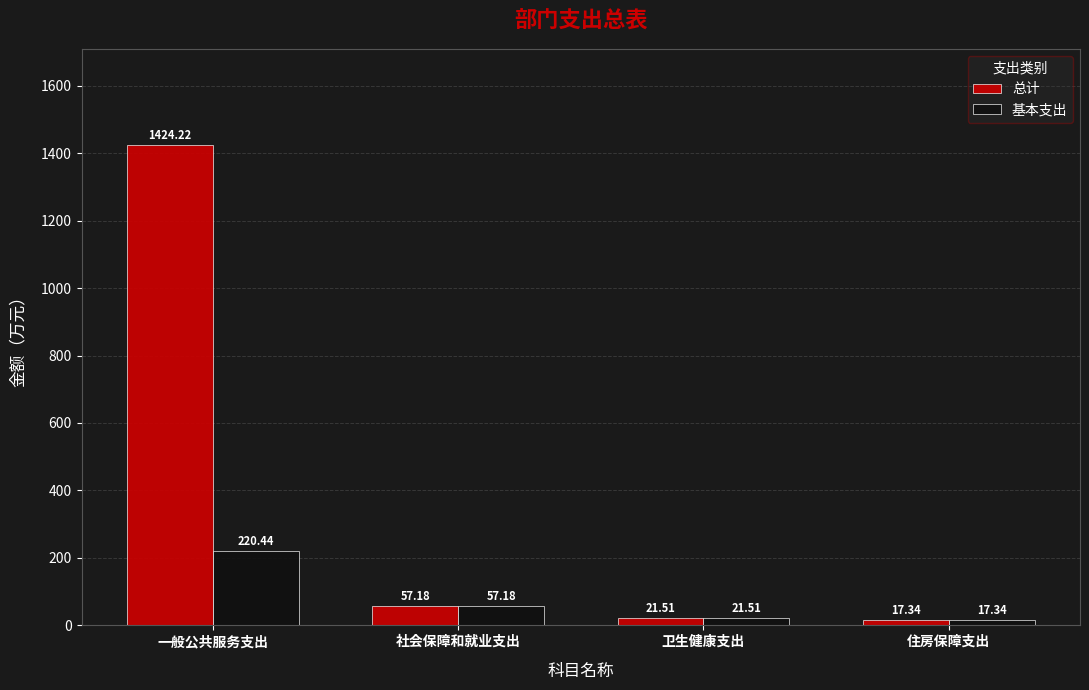

What position from the left is 一般公共服务支出?

1